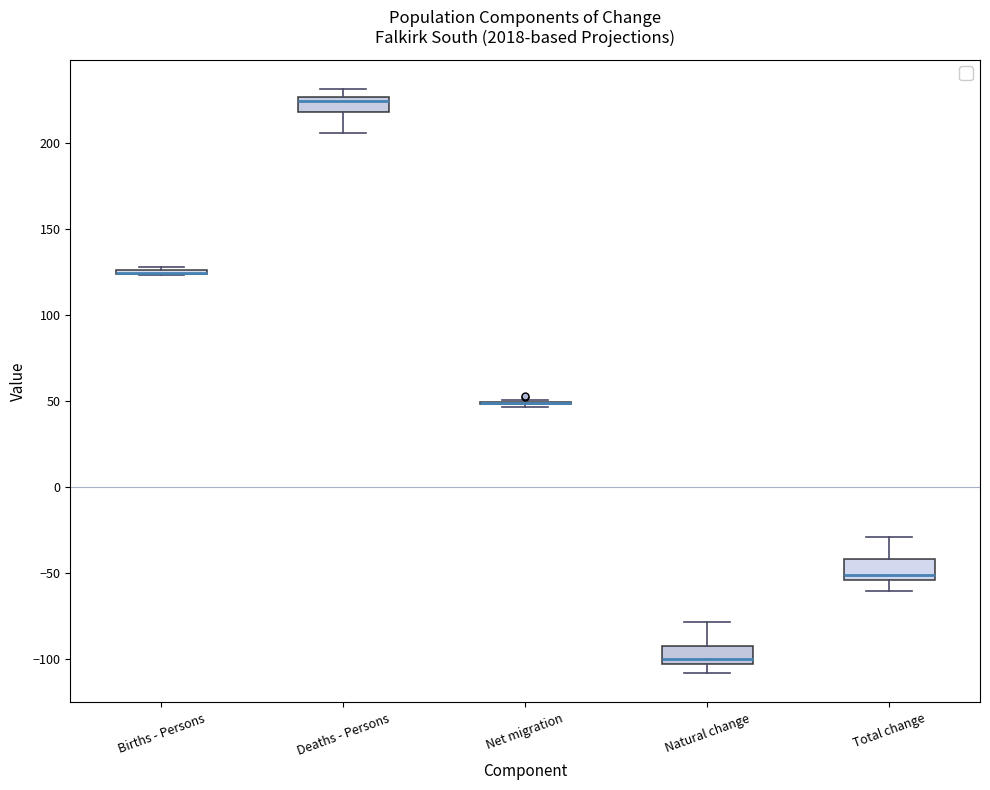

Reading left to right, read every box against the y-axis: the position of its median line, the range the box covers, and the ends of its whiskers. The values are not printed on the chart, so give them approximately, as read against the axis.

Births - Persons: box collapsed to a line at 125, whiskers 125 to 130
Deaths - Persons: median 225 (just below the box's upper edge), box 220 to 225, whiskers 205 to 230
Net migration: box collapsed to a line at 50, whiskers 45 to 50
Natural change: median -100, box -105 to -90, whiskers -110 to -80
Total change: median -50, box -55 to -40, whiskers -60 to -30